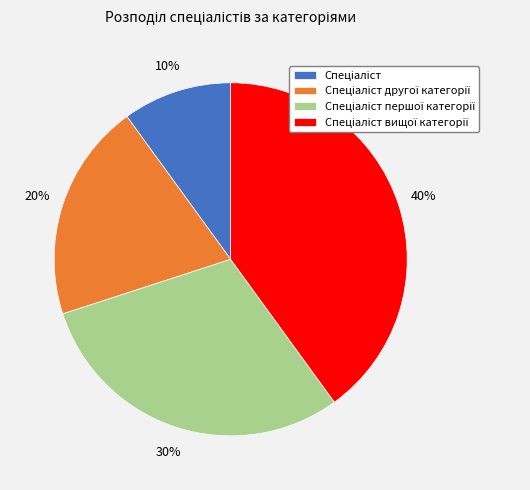

To the nearest percent, what is the average slice percentage?

25%